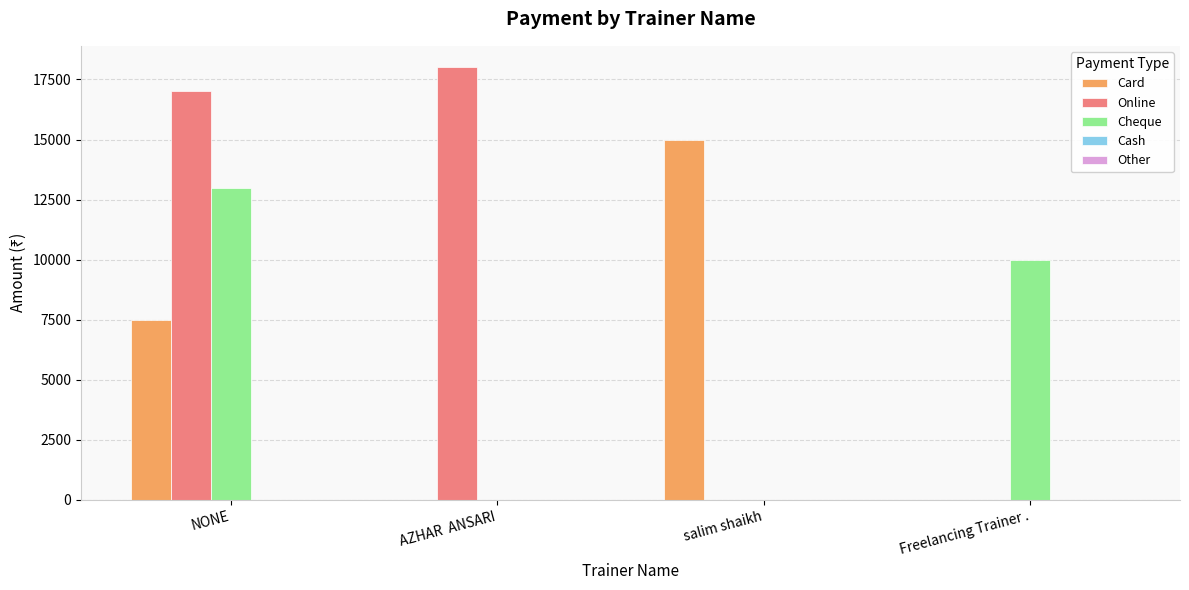

At which label does Cheque first exceed 10000?

NONE